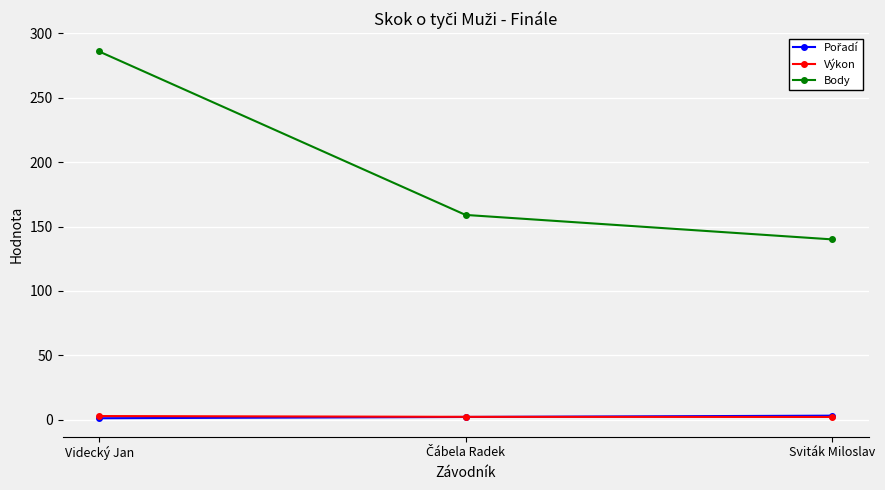

What position from the right is Videcký Jan?

3